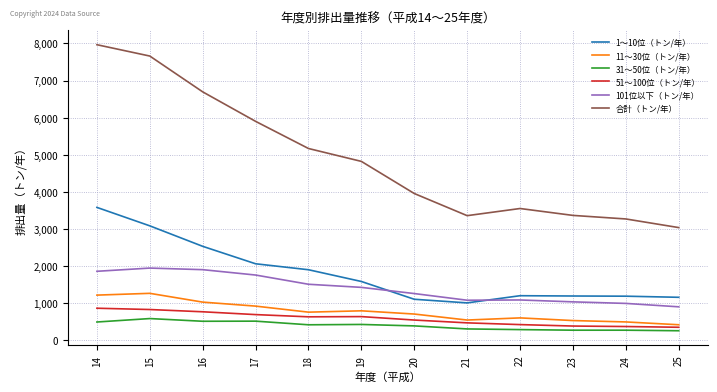

The 51～100位（トン/年） series shows 84 at 22. True or false?

False